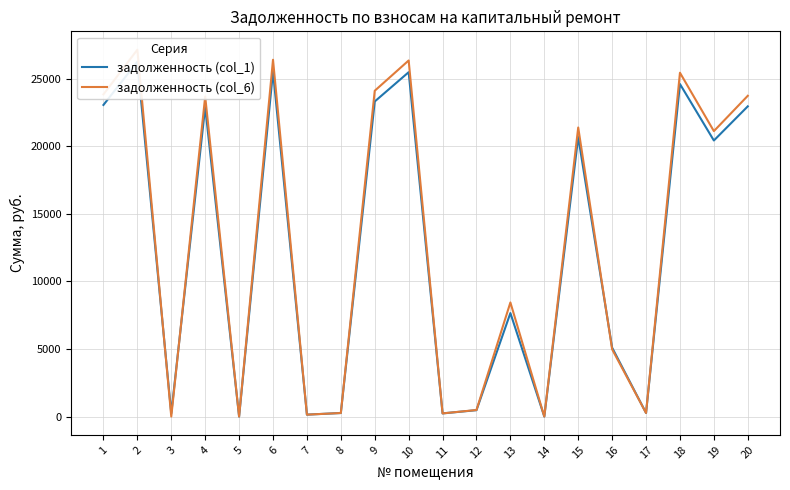

Which series has the largest range (max minus min)?

задолженность (col_6)